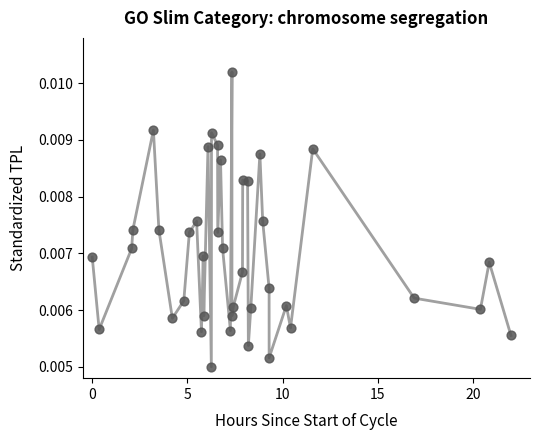

What is the range of X values (max minus min)?

22.0